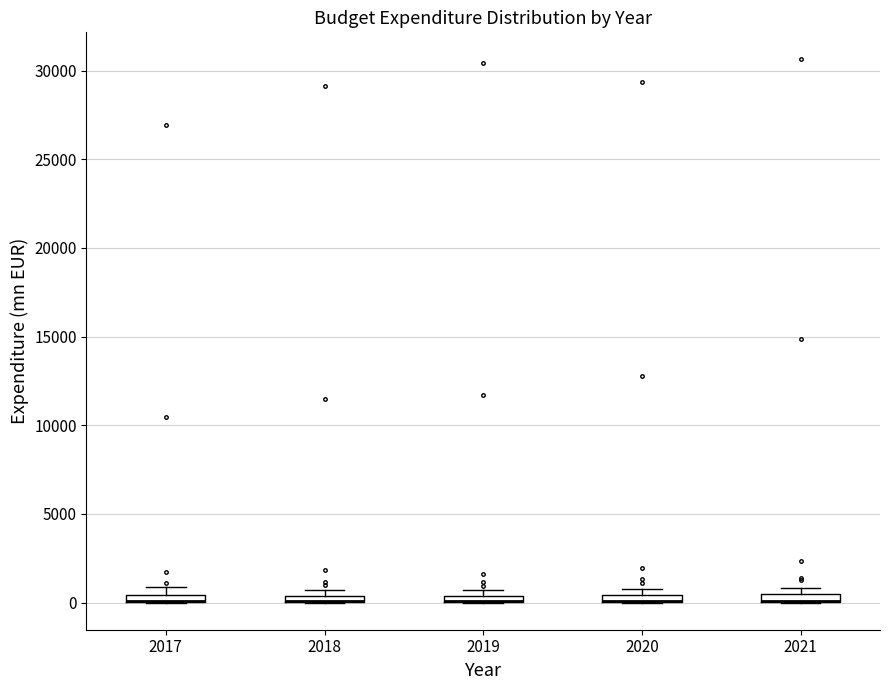

Where is the lower edge of the box at x = 2018 on the y-axis? The values are not printed on the chart, so give them approximately, as read against the axis.

0